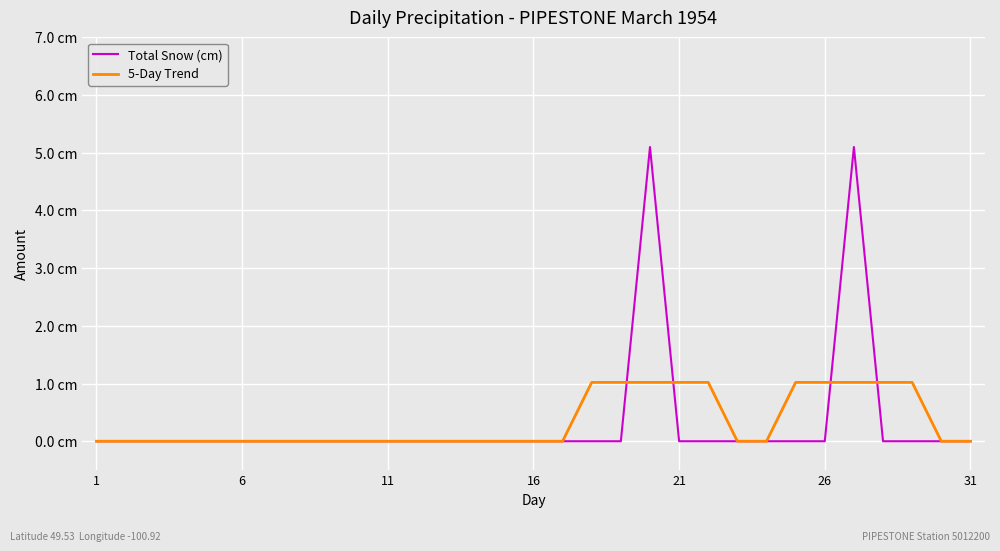

Reading left to right, transcribe all the data shown in this chart.

Total Snow (cm): 0.0	0.0	0.0	0.0	0.0	0.0	0.0	0.0	0.0	0.0	0.0	0.0	0.0	0.0	0.0	0.0	0.0	0.0	0.0	5.1	0.0	0.0	0.0	0.0	0.0	0.0	5.1	0.0	0.0	0.0	0.0
5-Day Trend: 0.0	0.0	0.0	0.0	0.0	0.0	0.0	0.0	0.0	0.0	0.0	0.0	0.0	0.0	0.0	0.0	0.0	1.0	1.0	1.0	1.0	1.0	0.0	0.0	1.0	1.0	1.0	1.0	1.0	0.0	0.0